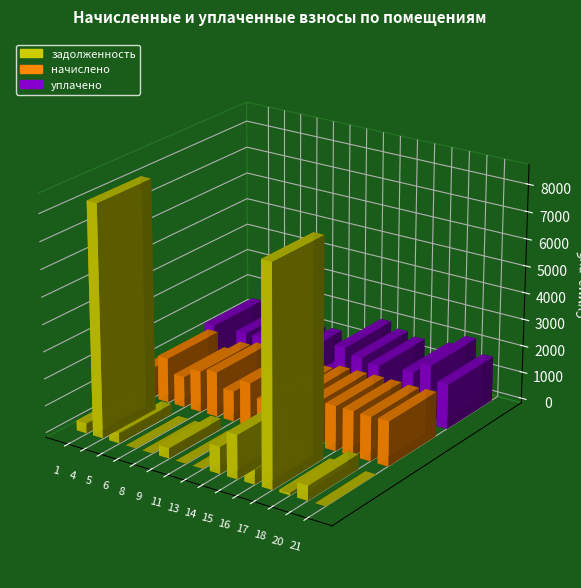

What value does the задолженность series have at 9?

376.1